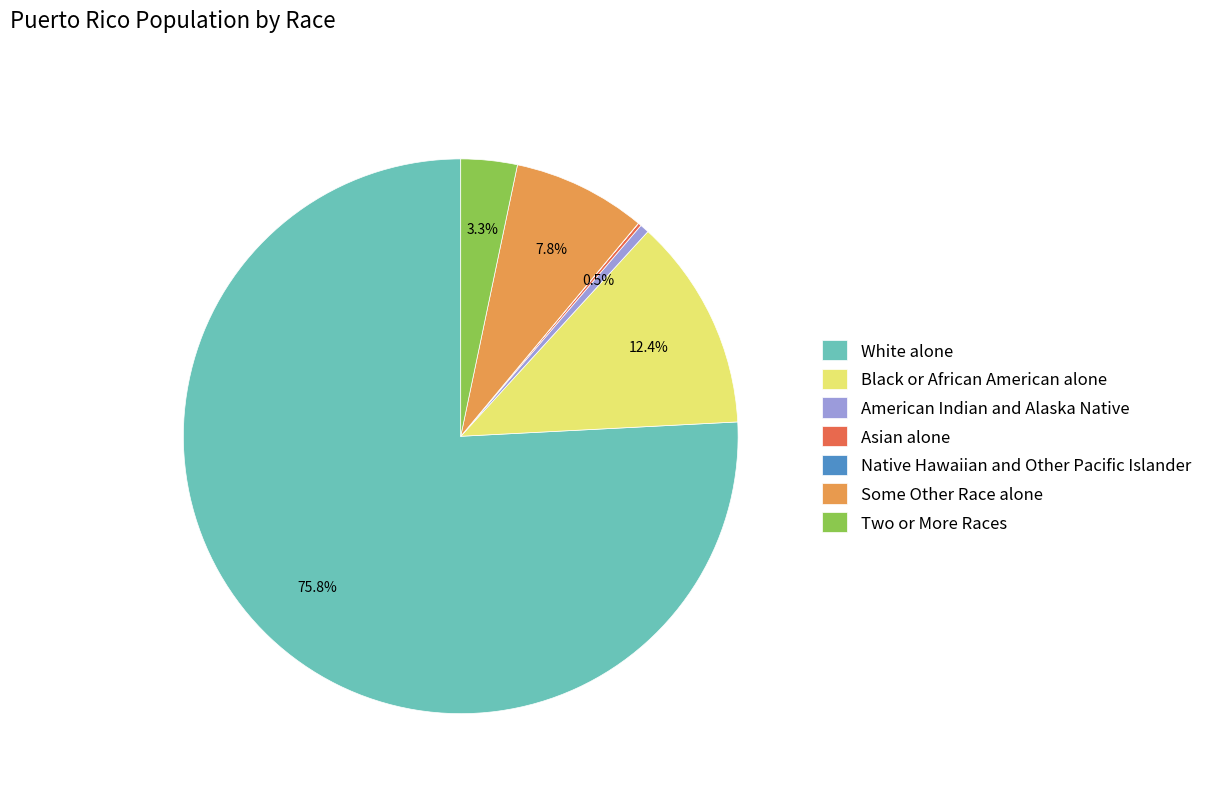

Is there any slice that represents more than half of the pie?

Yes